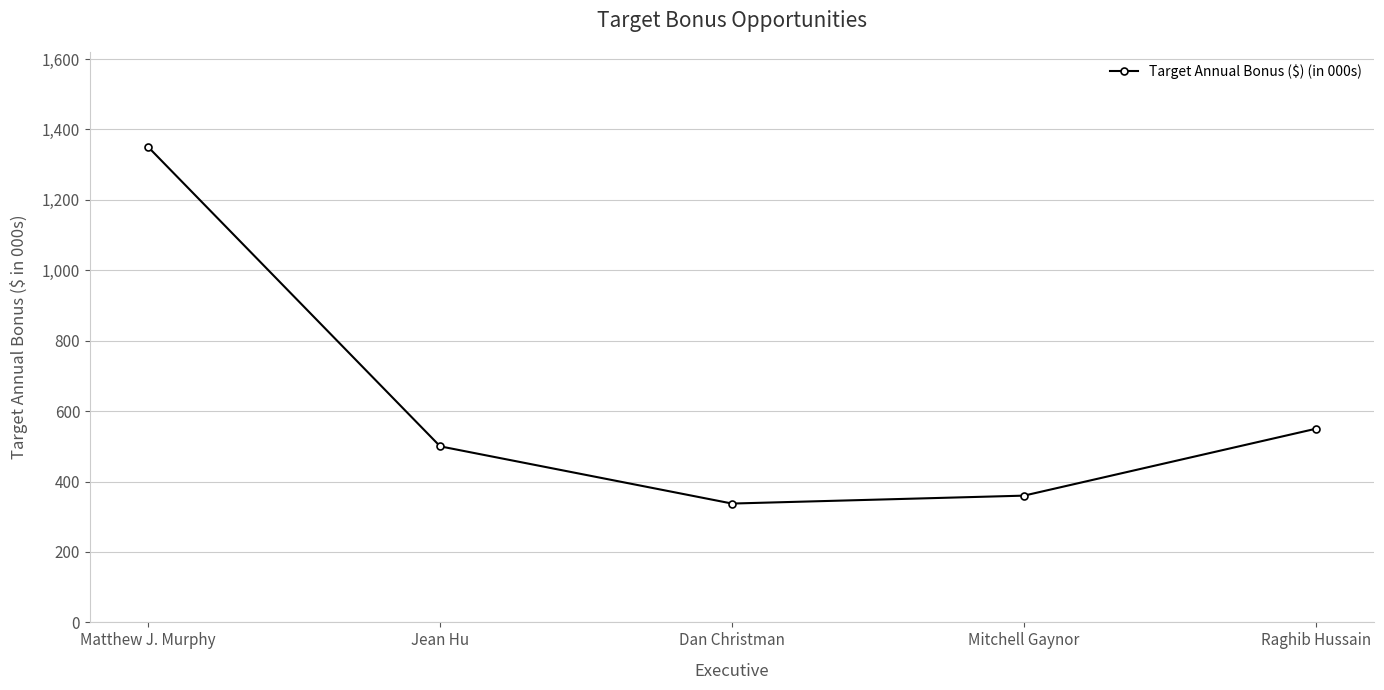

Reading left to right, transcribe all the data shown in this chart.

Matthew J. Murphy=1350.0	Jean Hu=500.0	Dan Christman=337.5	Mitchell Gaynor=360.0	Raghib Hussain=550.0